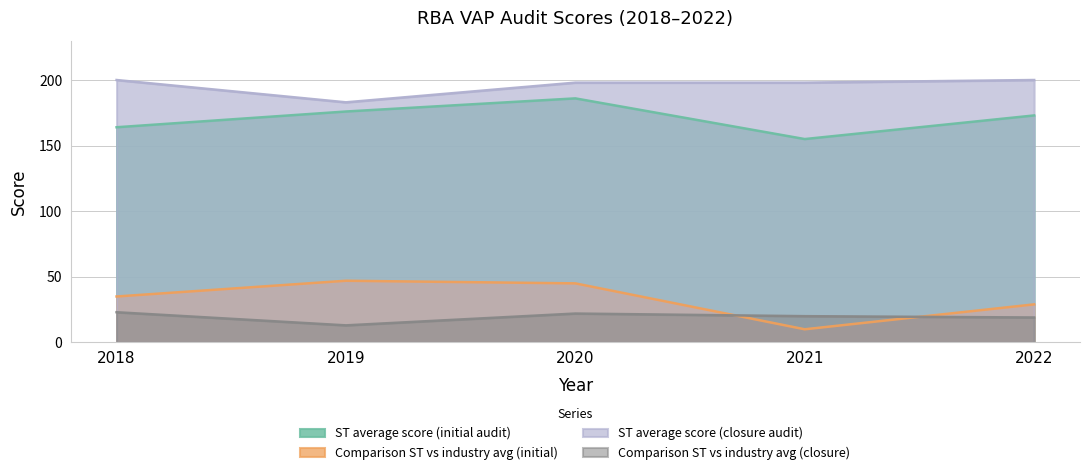

Between which two adjacent categories do Comparison ST vs industry avg (closure) and Comparison ST vs industry avg (initial) first intersect?

2020 and 2021